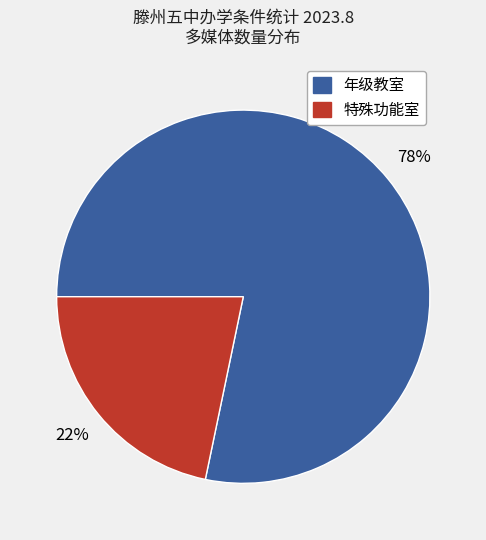

Is there any slice that represents more than half of the pie?

Yes